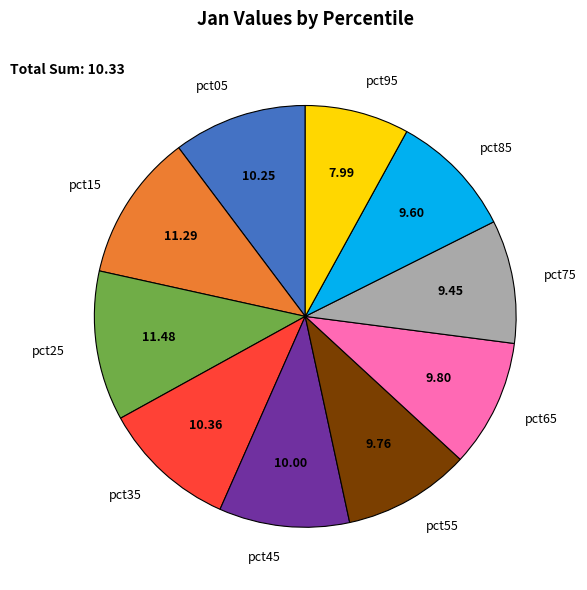

Which category has the smallest portion of the pie?

pct95